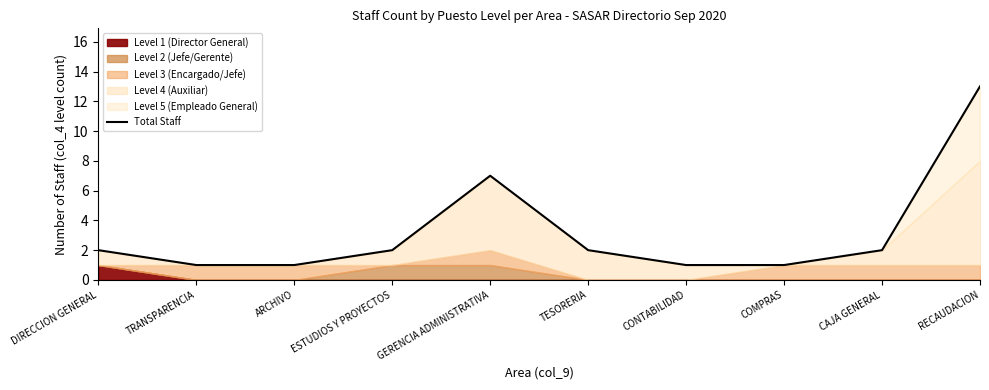

What is the sum of the values at CONTABILIDAD and COMPRAS?

2